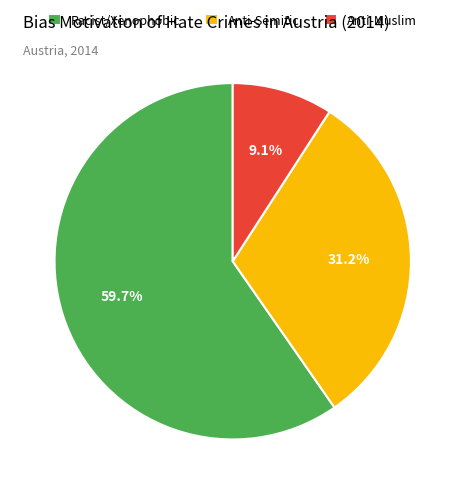

Rank the categories by value from highest to lowest.

Racist/Xenophobic, Anti-Semitic, Anti-Muslim